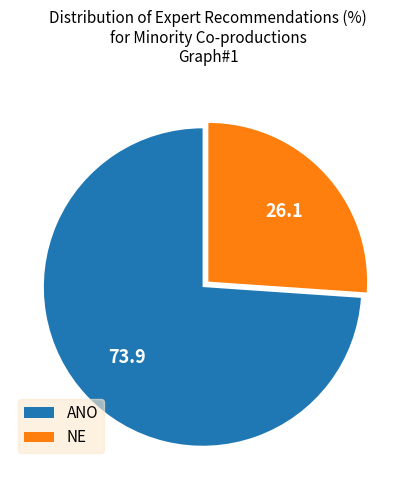

Count the number of slices in the pie.

2